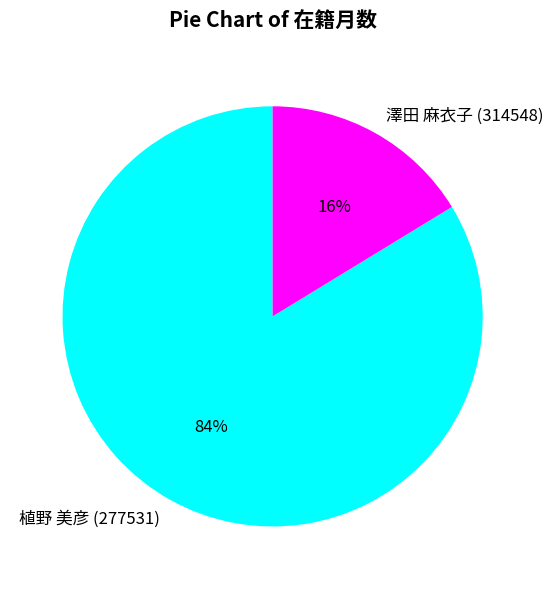

How many segments does this pie chart have?

2